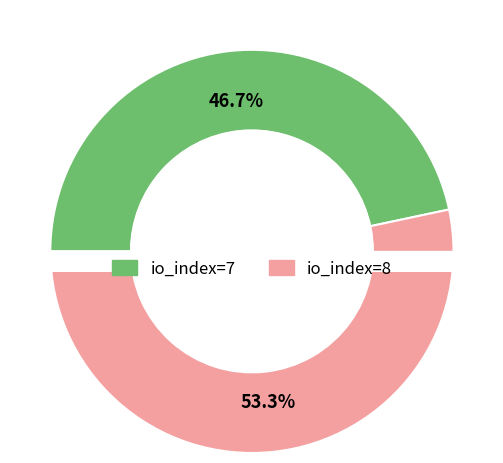

To the nearest percent, what is the combined percentage of io_index=8 and io_index=7?

100%